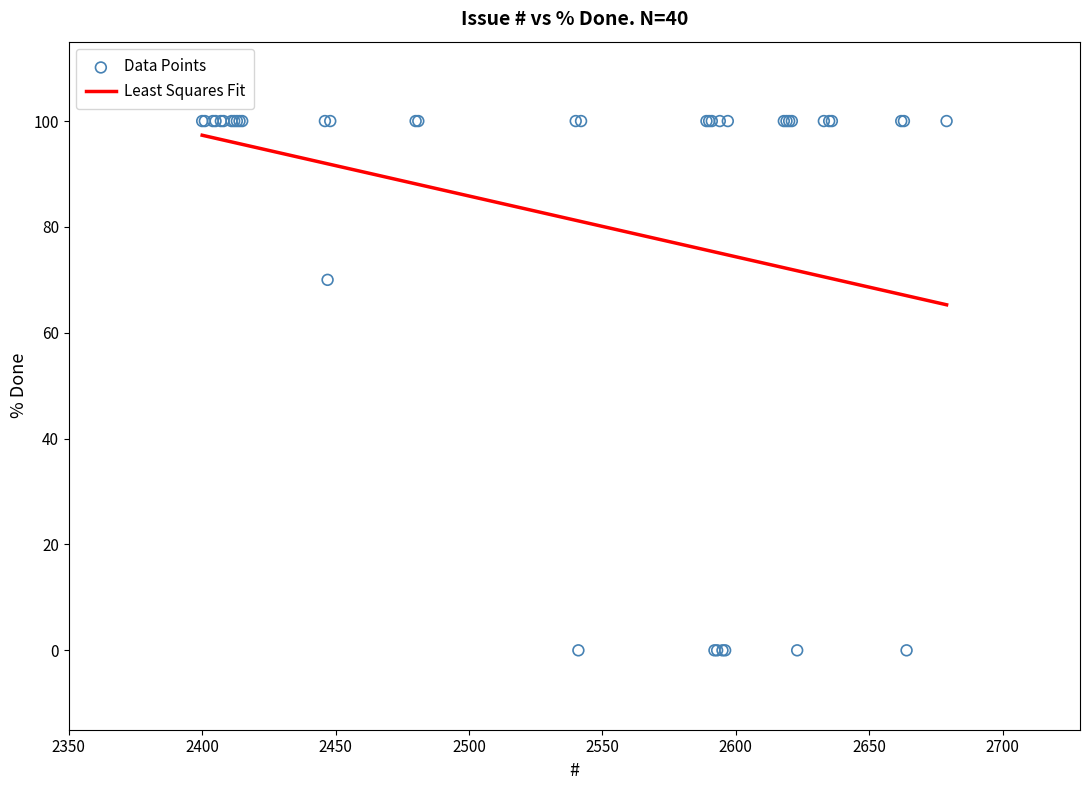

What Y value in the scatter plot is closest to 50?

70